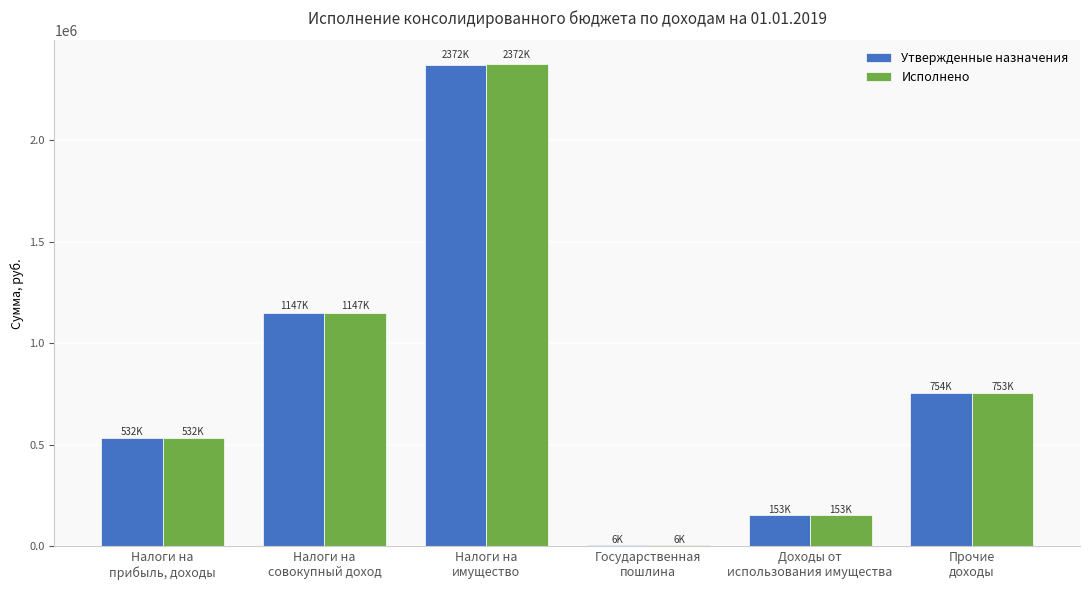

Reading left to right, what are all the values shown in this chart?

Утвержденные назначения: 532300.0	1146900.0	2371600.0	6300.0	152900.0	753700.0
Исполнено: 532410.6	1146993.0	2372058.4	6350.0	152686.0	753036.0